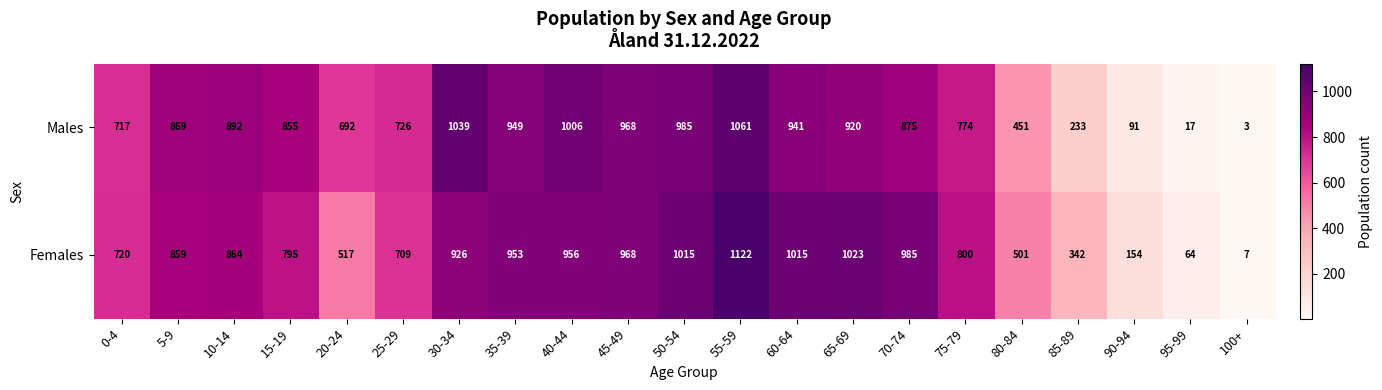

The value of Males at 75-79 is 1279. True or false?

False